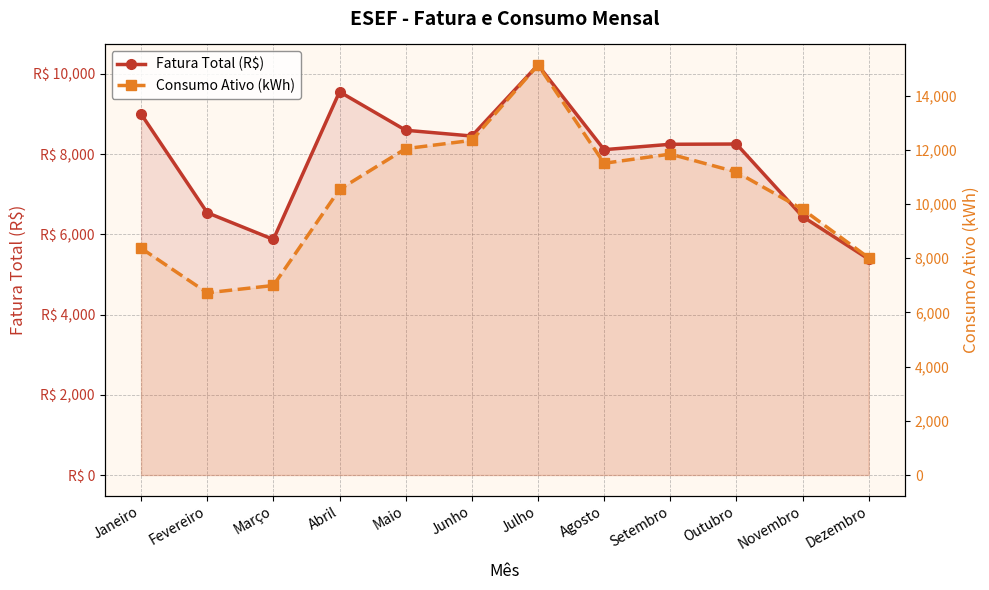

Reading left to right, what are all the values shown in this chart?

Fatura Total (R$): 9000.0	6539.3	5873.1	9553.2	8594.8	8450.6	10222.2	8110.5	8244.8	8251.2	6443.0	5381.3
Consumo Ativo (kWh): 8370.0	6724.0	6994.0	10539.0	12042.0	12348.0	15131.0	11503.0	11842.0	11181.0	9807.0	8013.0